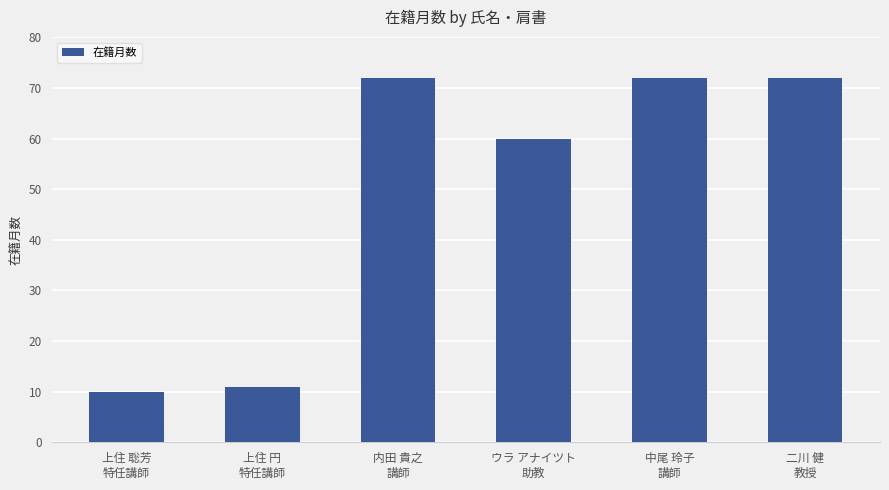

What is the difference between the values at 二川 健
教授 and 上住 円
特任講師?

61